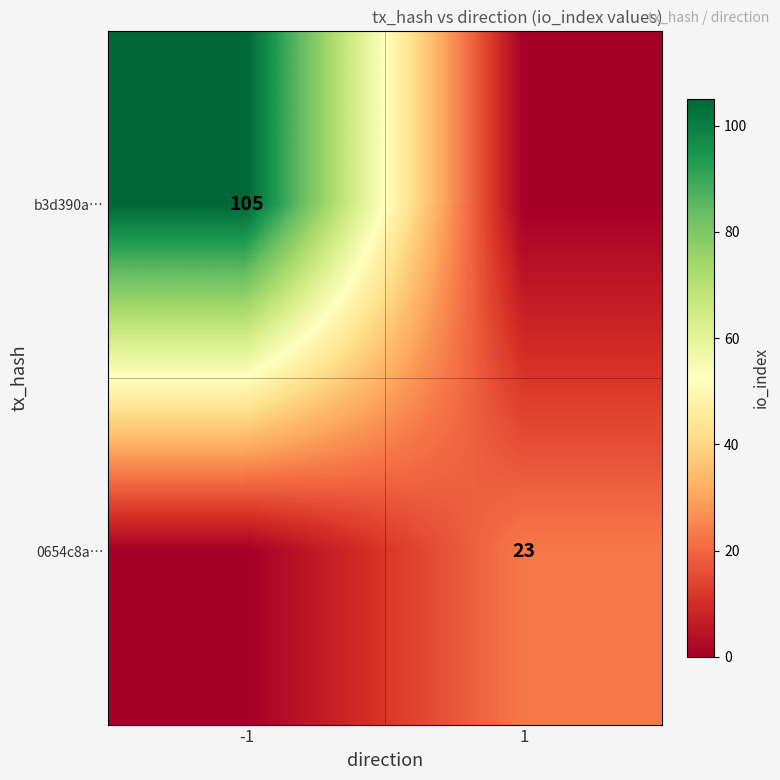

At which category is the sum across all series the highest?

-1